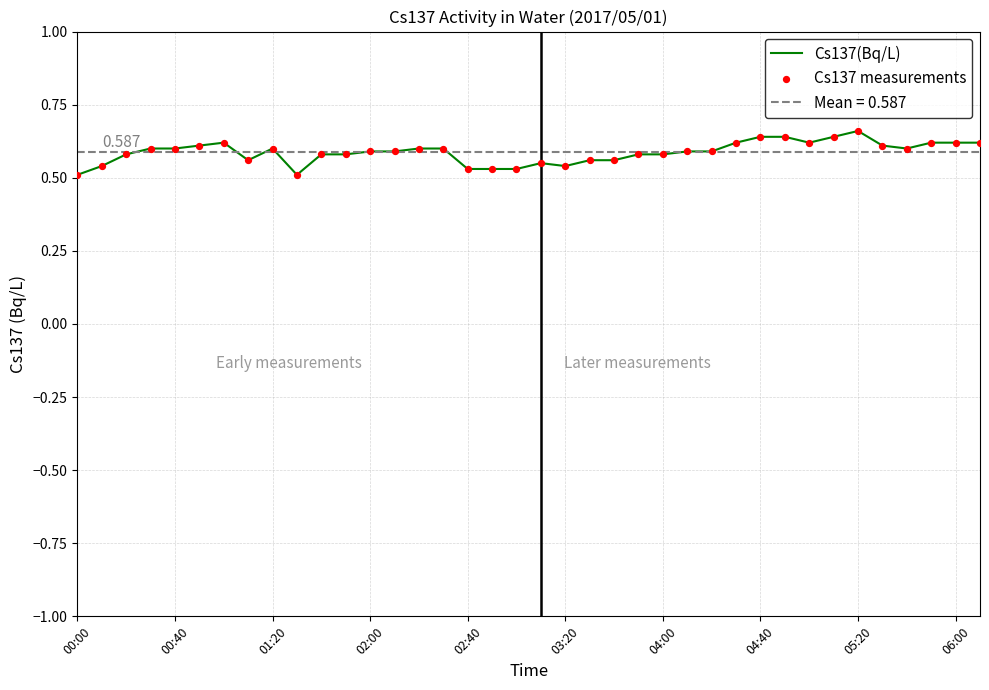

At how many categories does at least one series exceed 0?

38